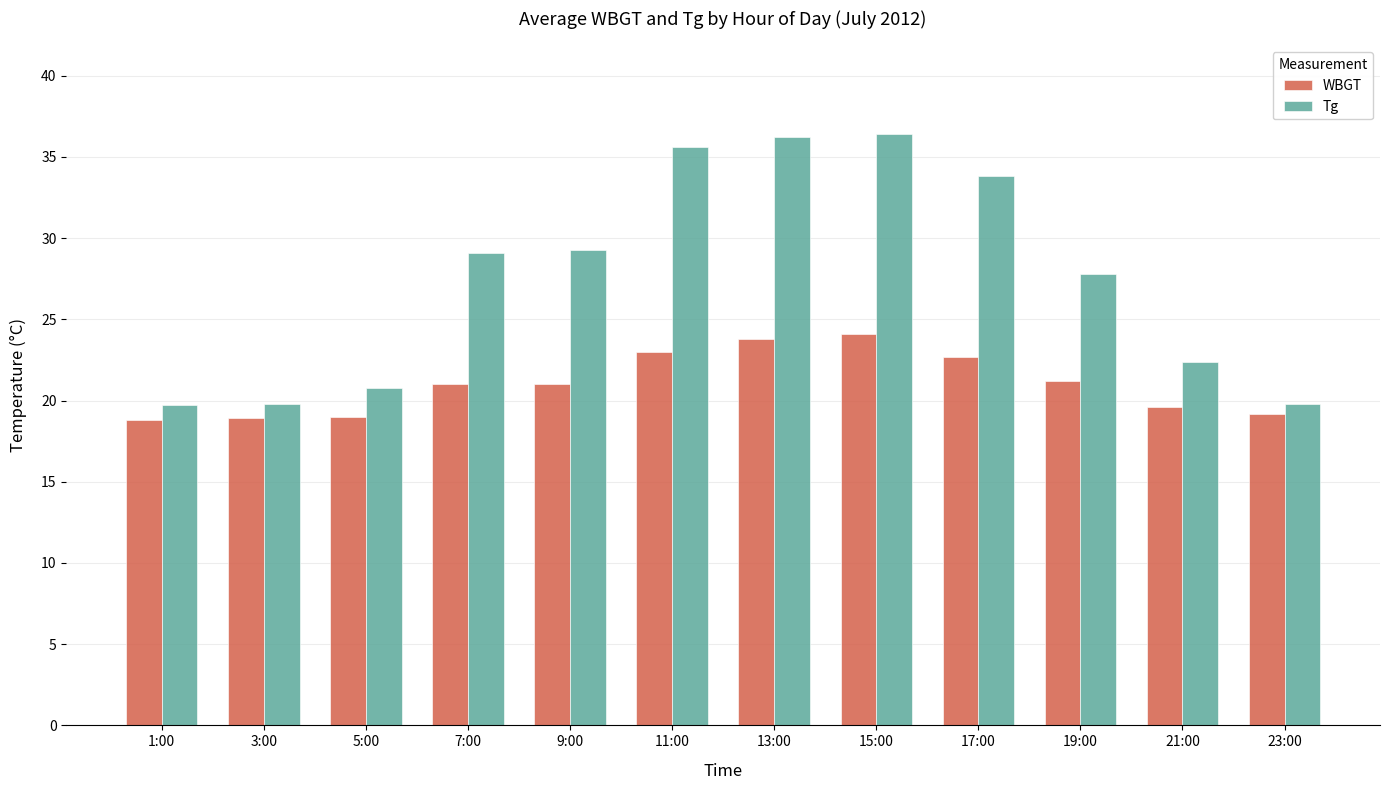

Between 9:00 and 13:00, which series saw the biggest shift?

Tg